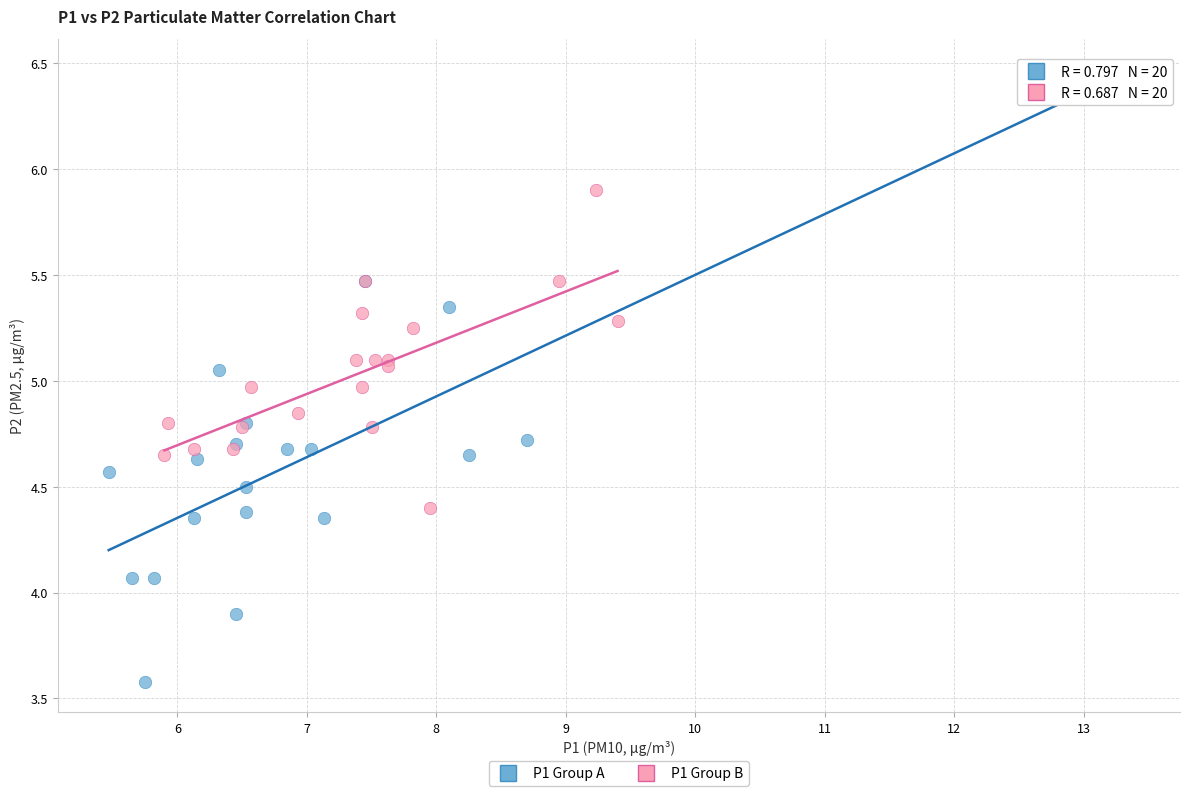

Which series reaches the minimum Y coordinate?

P1 Group A